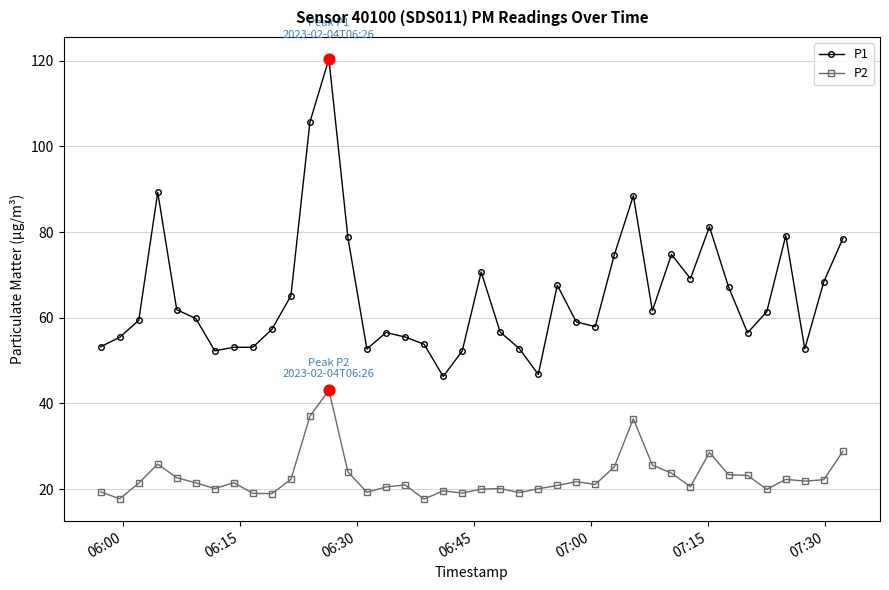

At how many categories does at least one series exceed 56?

27